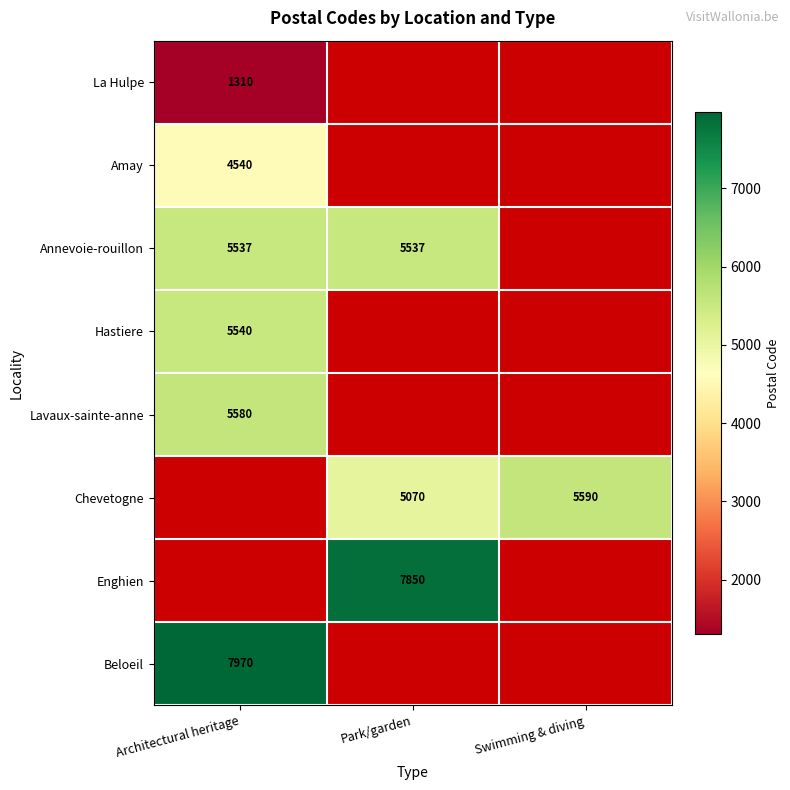

The Annevoie-rouillon series shows 5537 at Park/garden. True or false?

True